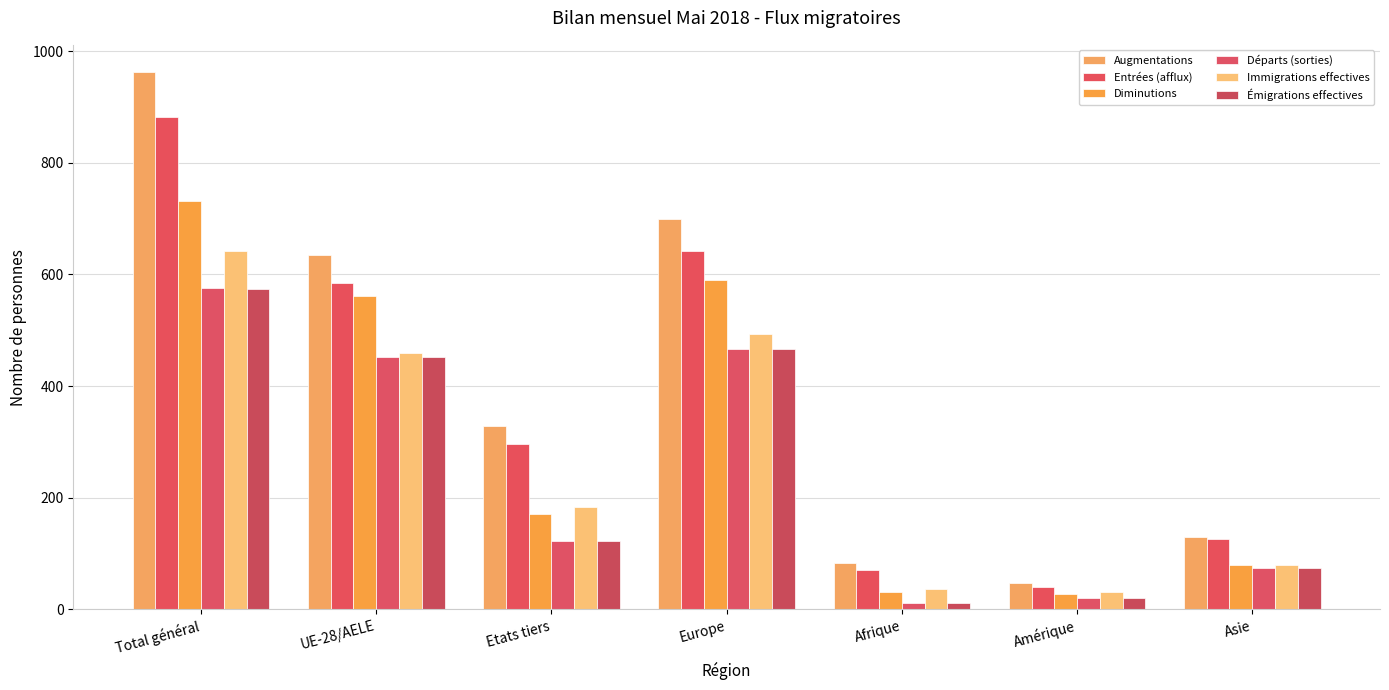

What is the difference between the maximum and minimum values in the Immigrations effectives series?

611